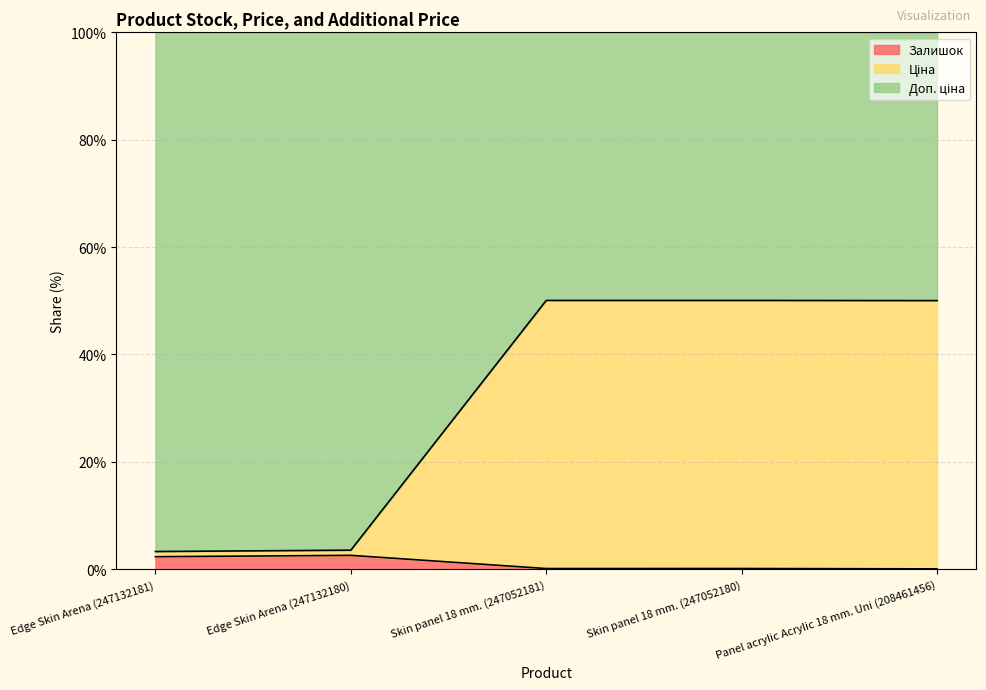

What is the difference between the Залишок values at Panel acrylic Acrylic 18 mm. Uni (208461456) and Skin panel 18 mm. (247052180)?

0.1